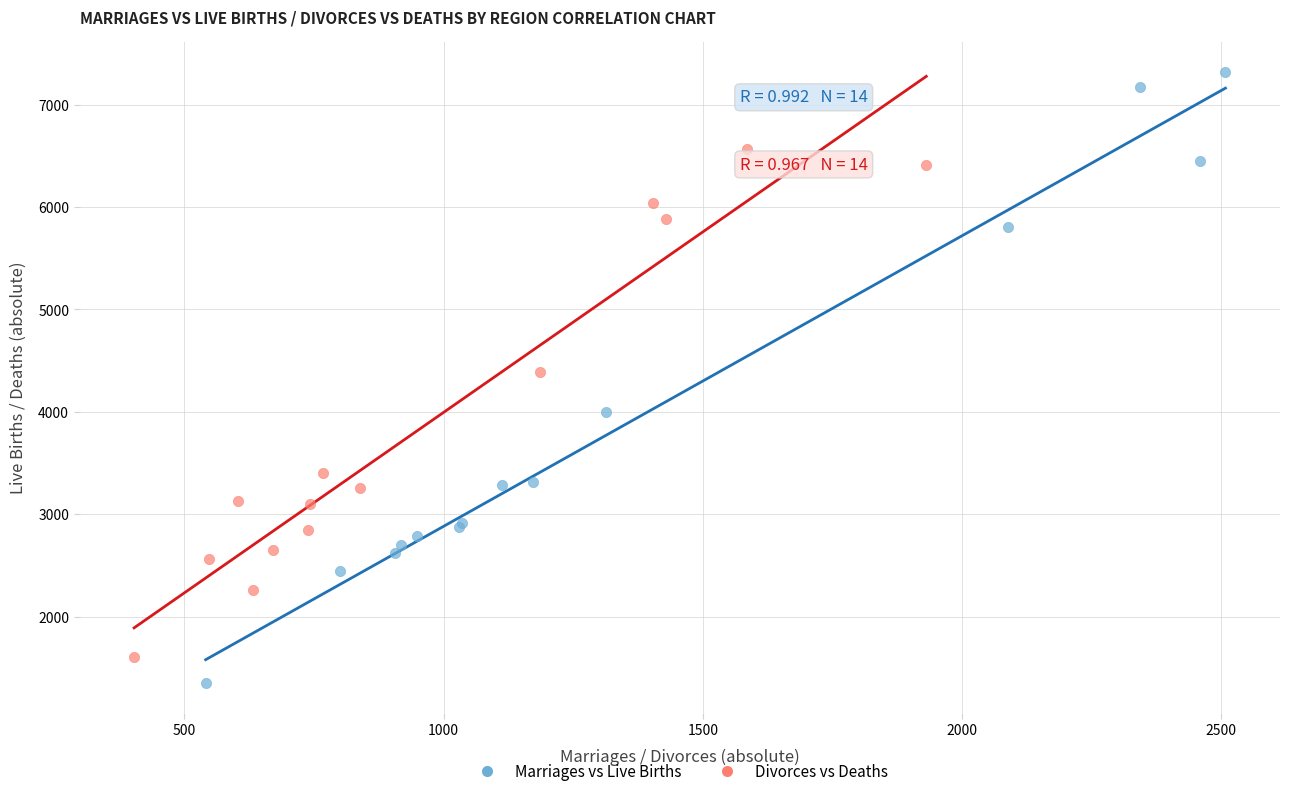

Which series has the largest Y range (max minus min)?

Marriages vs Live Births